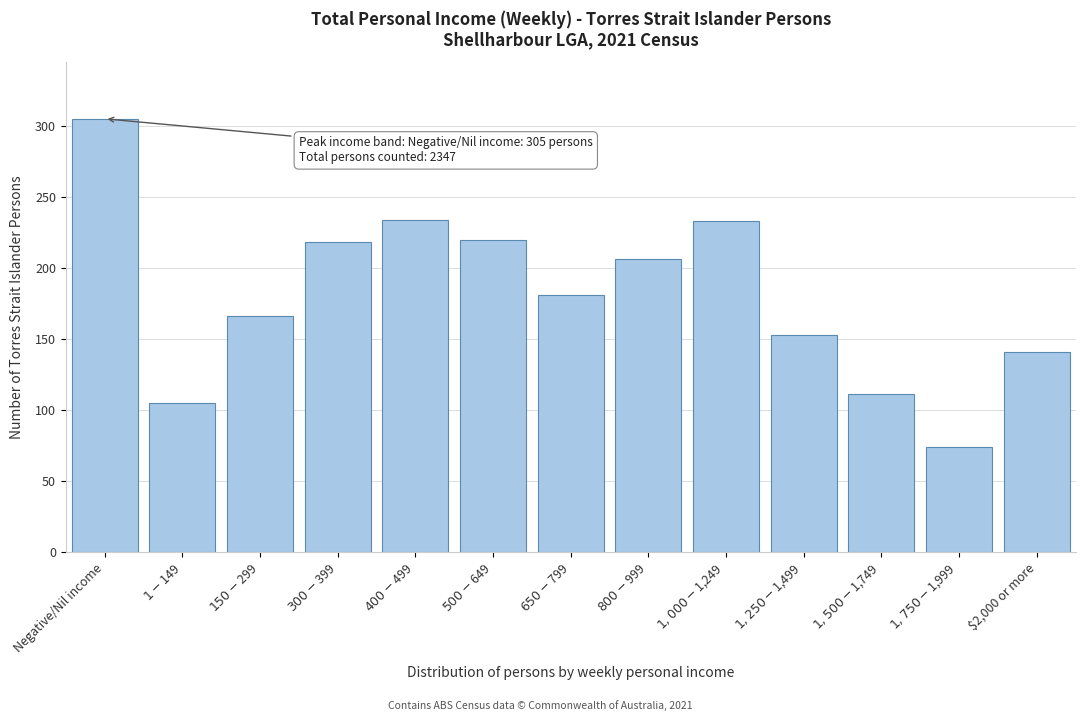

What is the value of the 1st bar from the left?

305